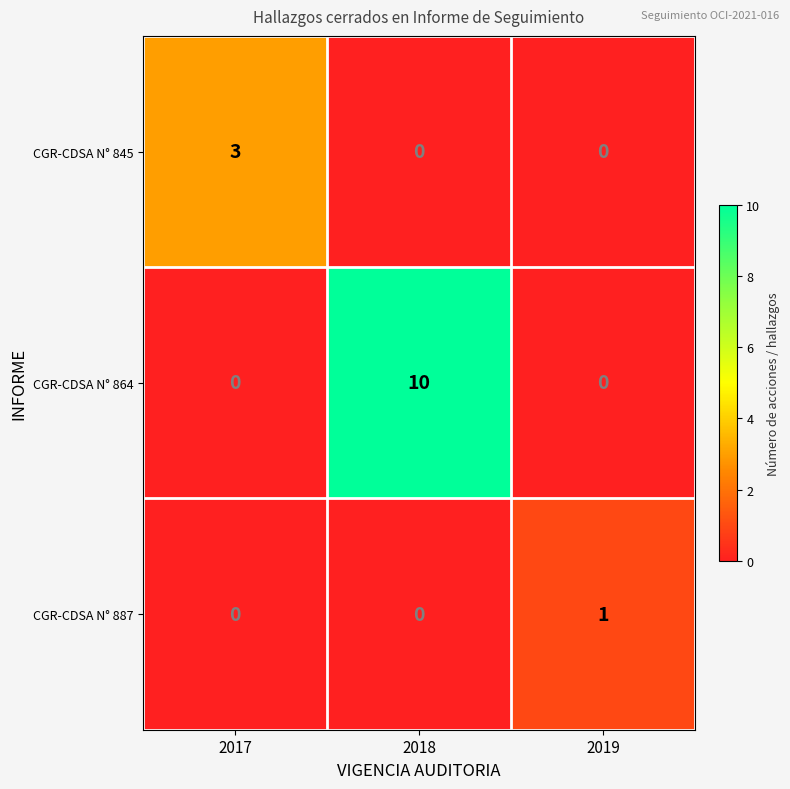

The CGR-CDSA N° 845 series shows -2 at 2018. True or false?

False